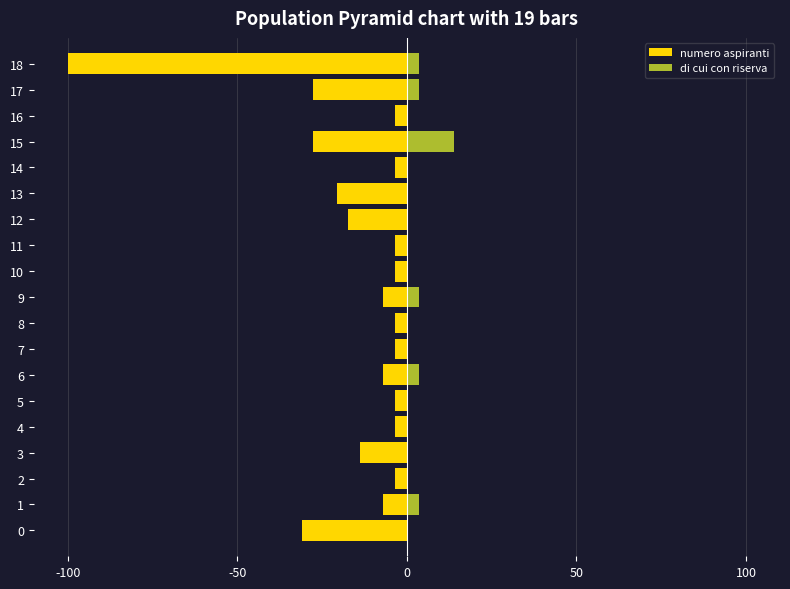

True or false: di cui con riserva has a value of 3.4 at 9.

True